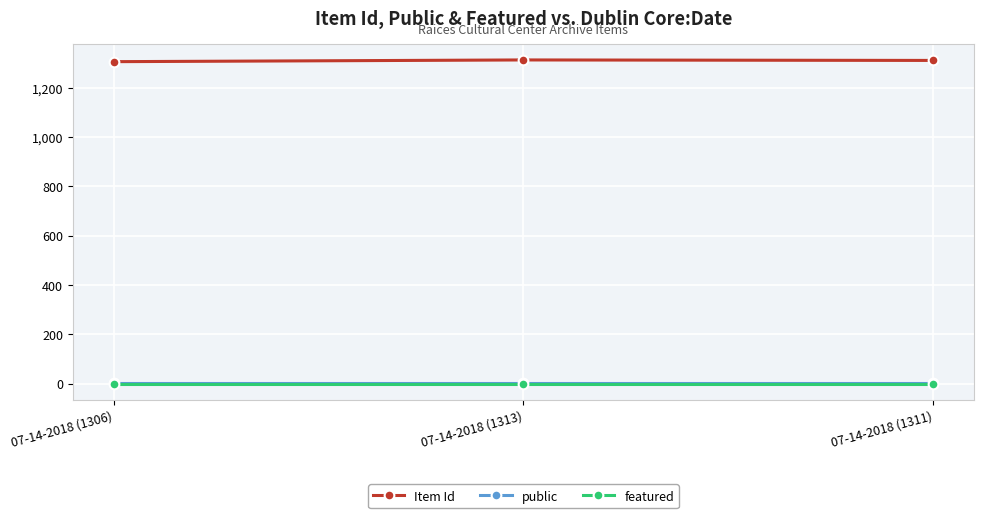

What are all the series names shown in the legend?

Item Id, public, featured